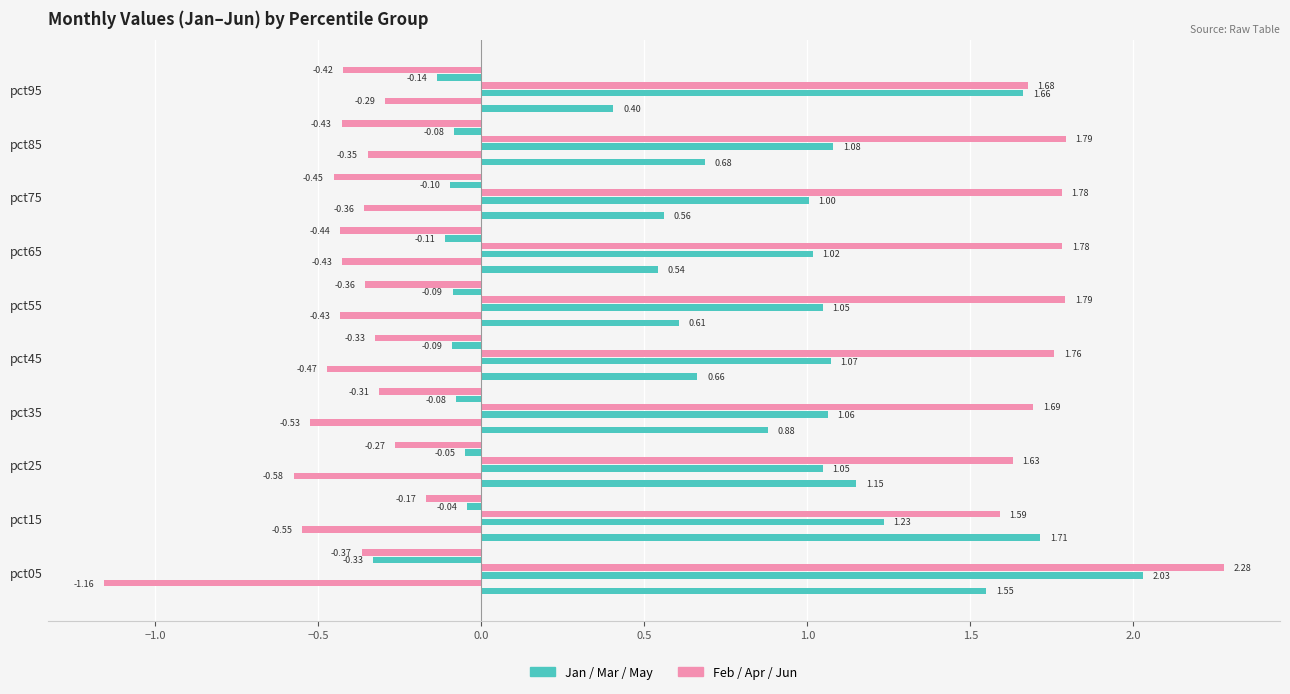

What is the maximum value shown in the chart?

2.3